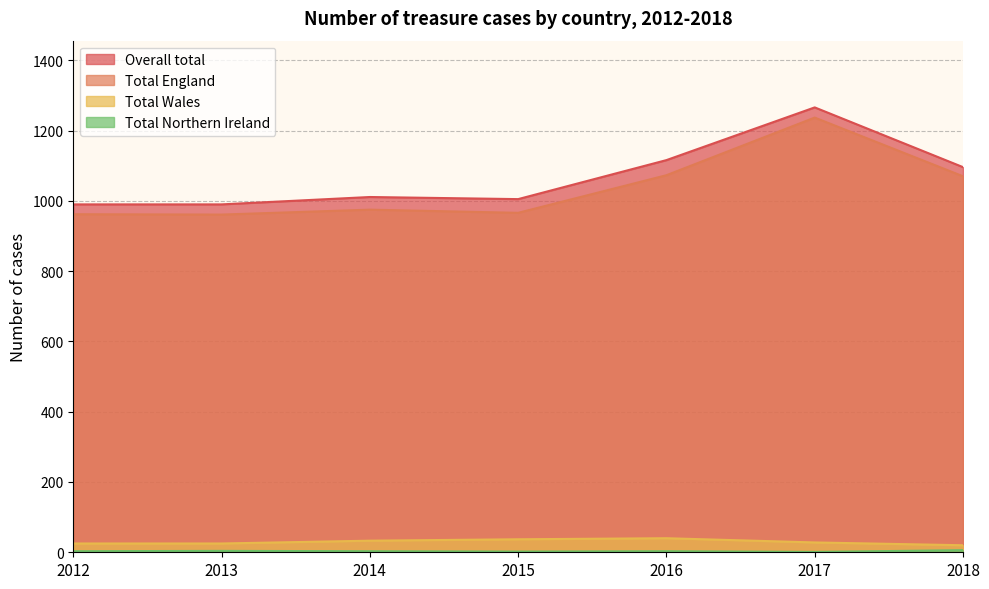

The Total Northern Ireland series shows 1 at 2017. True or false?

True